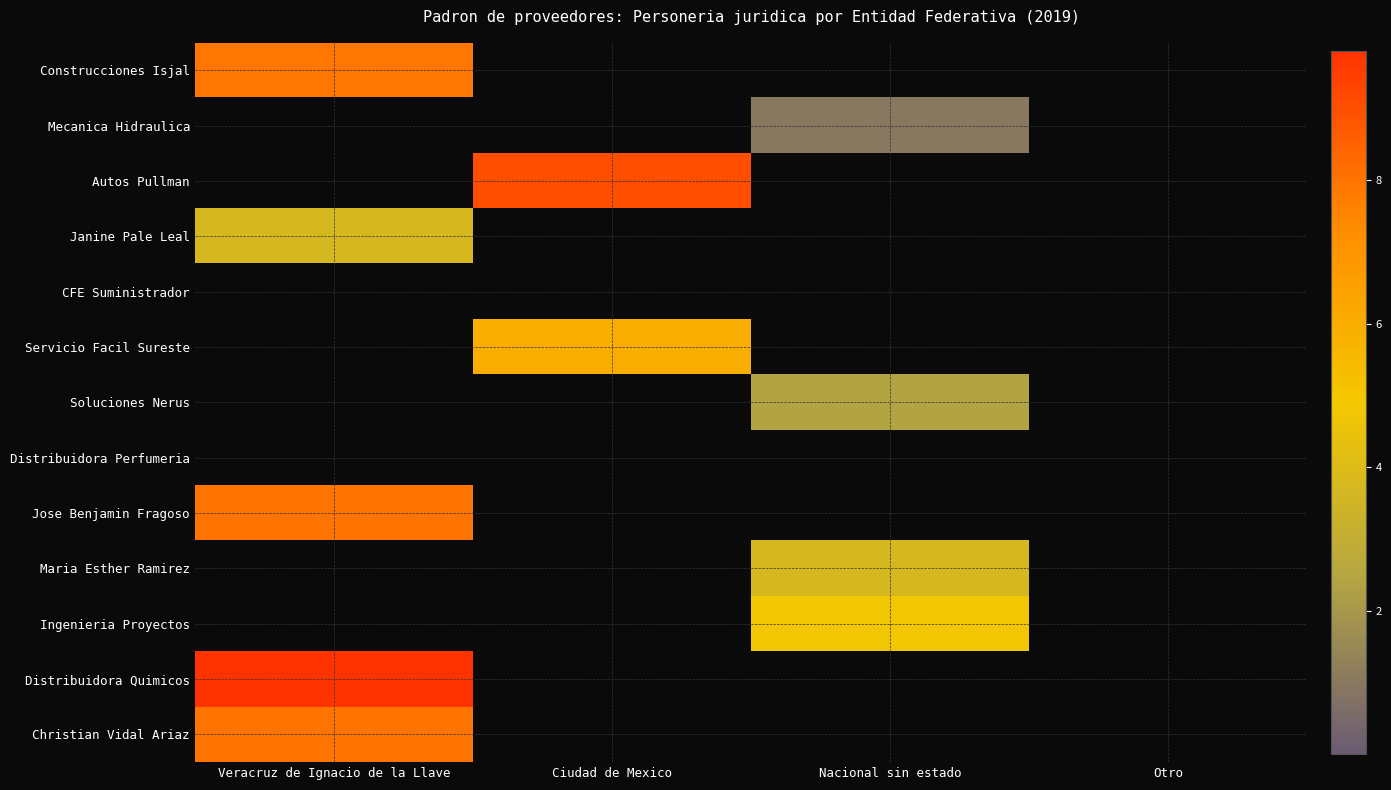

Reading left to right, extract all data points from this chart.

Construcciones Isjal: Veracruz de Ignacio de la Llave=7.9	Ciudad de Mexico=0.0	Nacional sin estado=0.0	Otro=0.0
Mecanica Hidraulica: Veracruz de Ignacio de la Llave=0.0	Ciudad de Mexico=0.0	Nacional sin estado=1.0	Otro=0.0
Autos Pullman: Veracruz de Ignacio de la Llave=0.0	Ciudad de Mexico=9.0	Nacional sin estado=0.0	Otro=0.0
Janine Pale Leal: Veracruz de Ignacio de la Llave=3.7	Ciudad de Mexico=0.0	Nacional sin estado=0.0	Otro=0.0
CFE Suministrador: Veracruz de Ignacio de la Llave=0.0	Ciudad de Mexico=0.0	Nacional sin estado=0.0	Otro=0.0
Servicio Facil Sureste: Veracruz de Ignacio de la Llave=0.0	Ciudad de Mexico=6.0	Nacional sin estado=0.0	Otro=0.0
Soluciones Nerus: Veracruz de Ignacio de la Llave=0.0	Ciudad de Mexico=0.0	Nacional sin estado=2.4	Otro=0.0
Distribuidora Perfumeria: Veracruz de Ignacio de la Llave=0.0	Ciudad de Mexico=0.0	Nacional sin estado=0.0	Otro=0.0
Jose Benjamin Fragoso: Veracruz de Ignacio de la Llave=8.0	Ciudad de Mexico=0.0	Nacional sin estado=0.0	Otro=0.0
Maria Esther Ramirez: Veracruz de Ignacio de la Llave=0.0	Ciudad de Mexico=0.0	Nacional sin estado=3.7	Otro=0.0
Ingenieria Proyectos: Veracruz de Ignacio de la Llave=0.0	Ciudad de Mexico=0.0	Nacional sin estado=4.8	Otro=0.0
Distribuidora Quimicos: Veracruz de Ignacio de la Llave=9.8	Ciudad de Mexico=0.0	Nacional sin estado=0.0	Otro=0.0
Christian Vidal Ariaz: Veracruz de Ignacio de la Llave=8.0	Ciudad de Mexico=0.0	Nacional sin estado=0.0	Otro=0.0